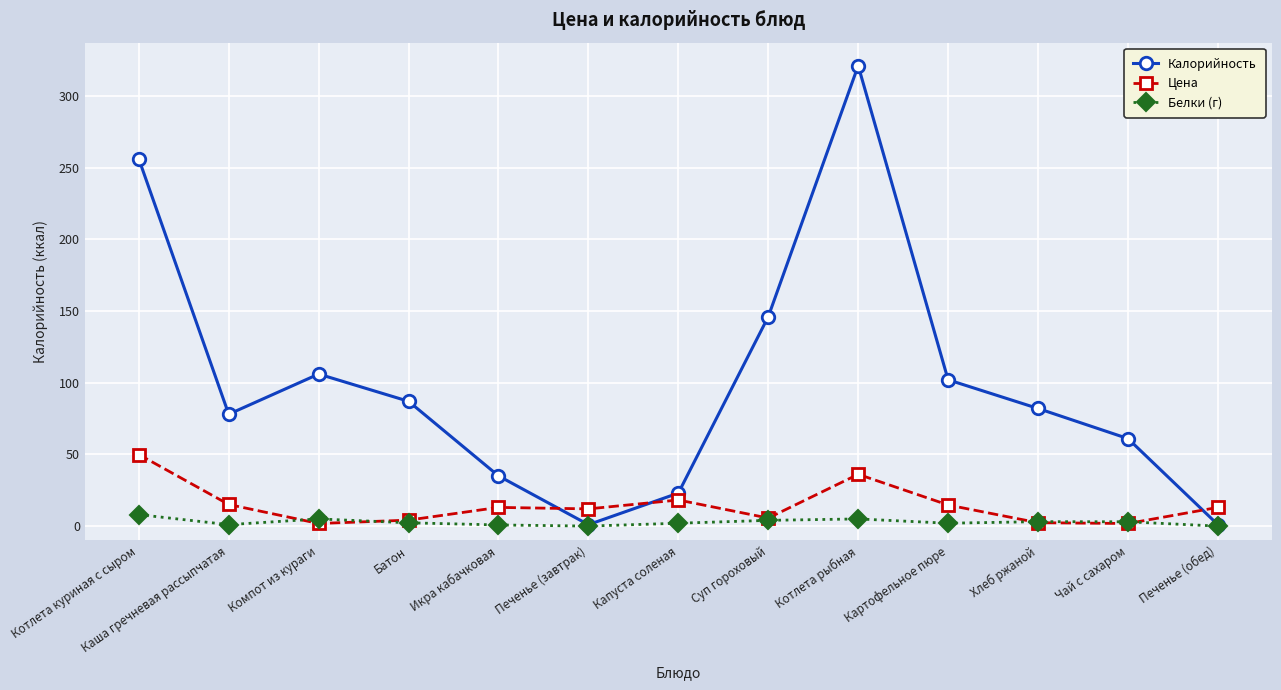

How many intersections are there between Цена and Калорийность?

3